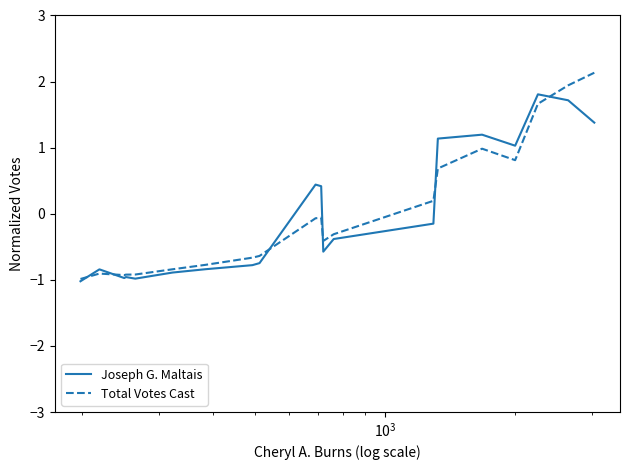

Rank the series by their maximum value, from lowest to highest.

Joseph G. Maltais, Total Votes Cast